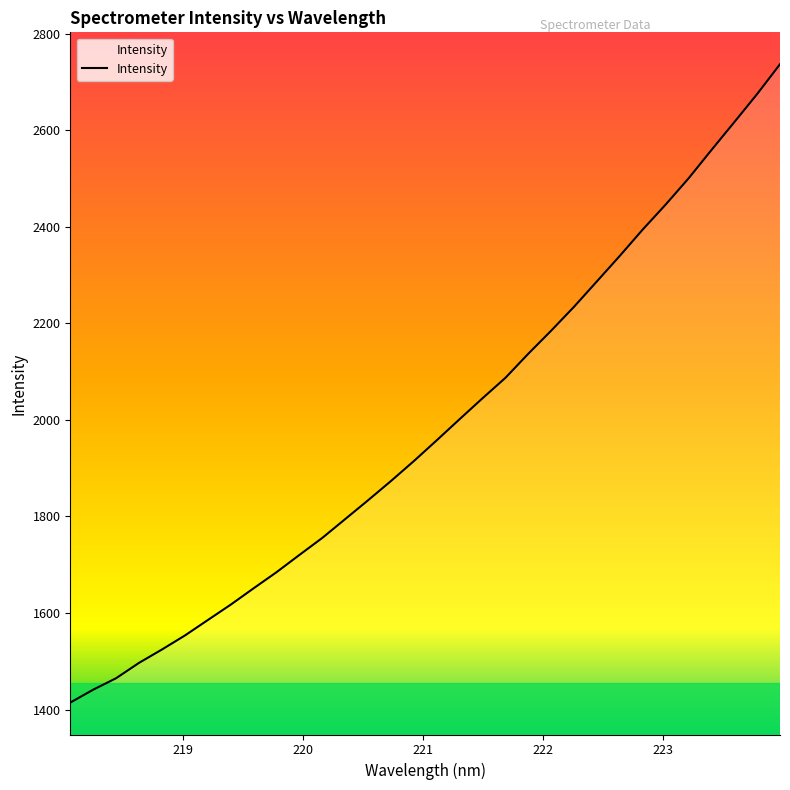

What is the difference between the maximum and minimum values?

1322.6